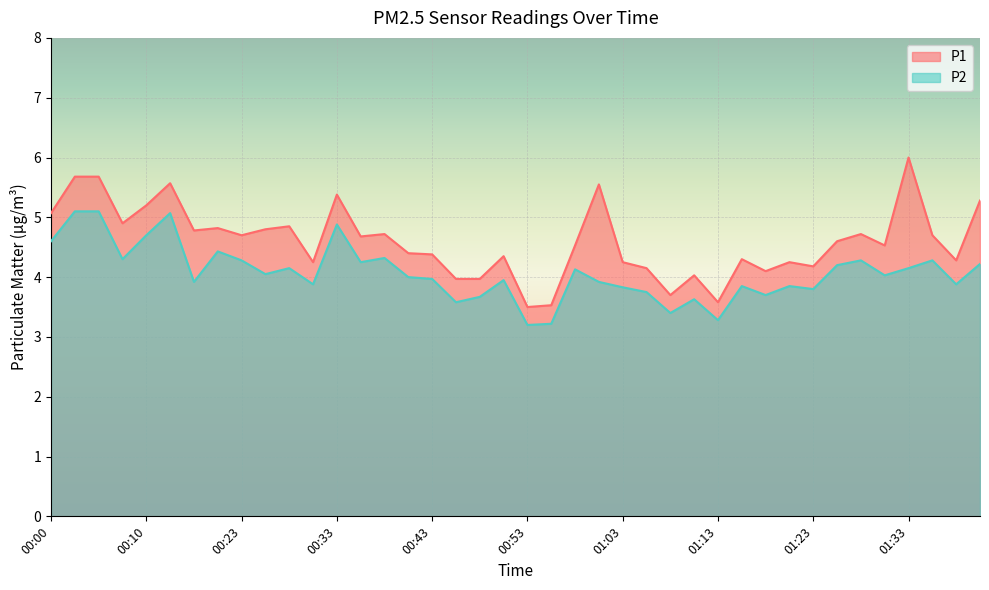

Rank the series at 01:11 from lowest to highest value.

P2, P1